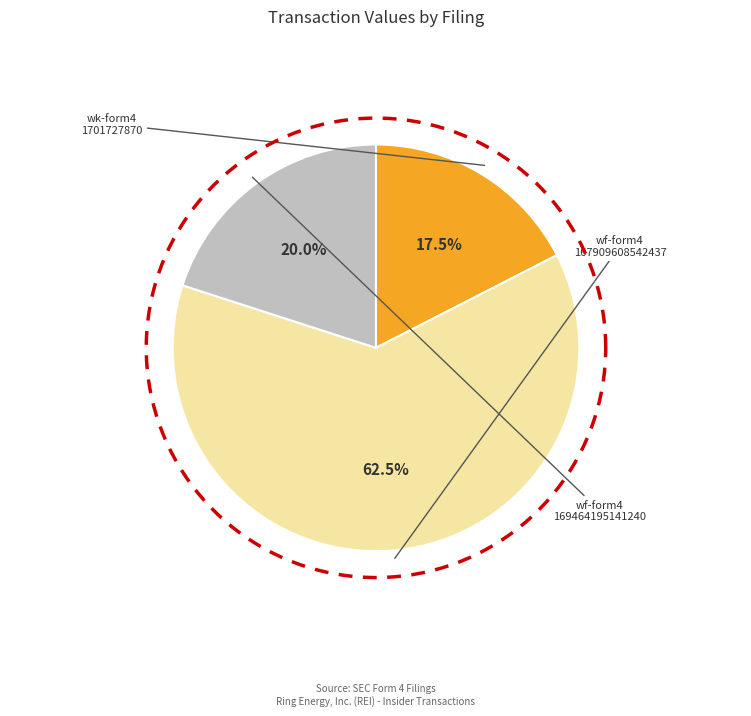

What percentage do wk-form4_1701727870.xml and wf-form4_167909608542437.xml together represent?

80.0%